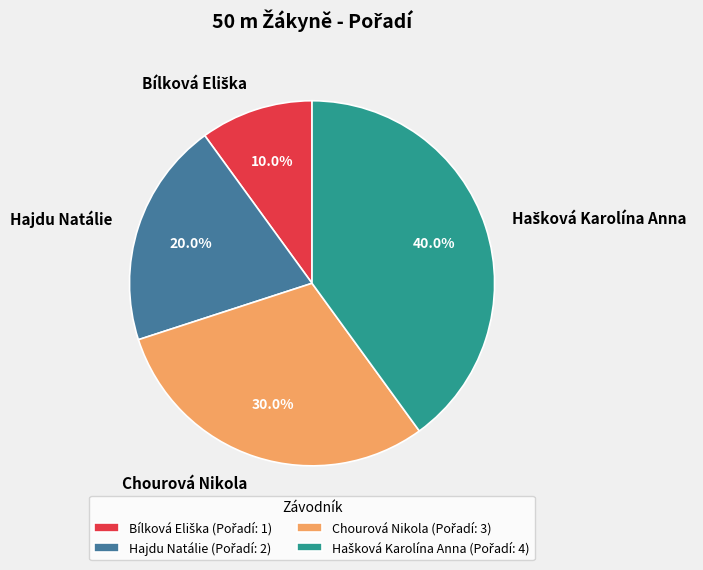

To the nearest percent, what is the difference between the largest and smallest slice percentages?

30%